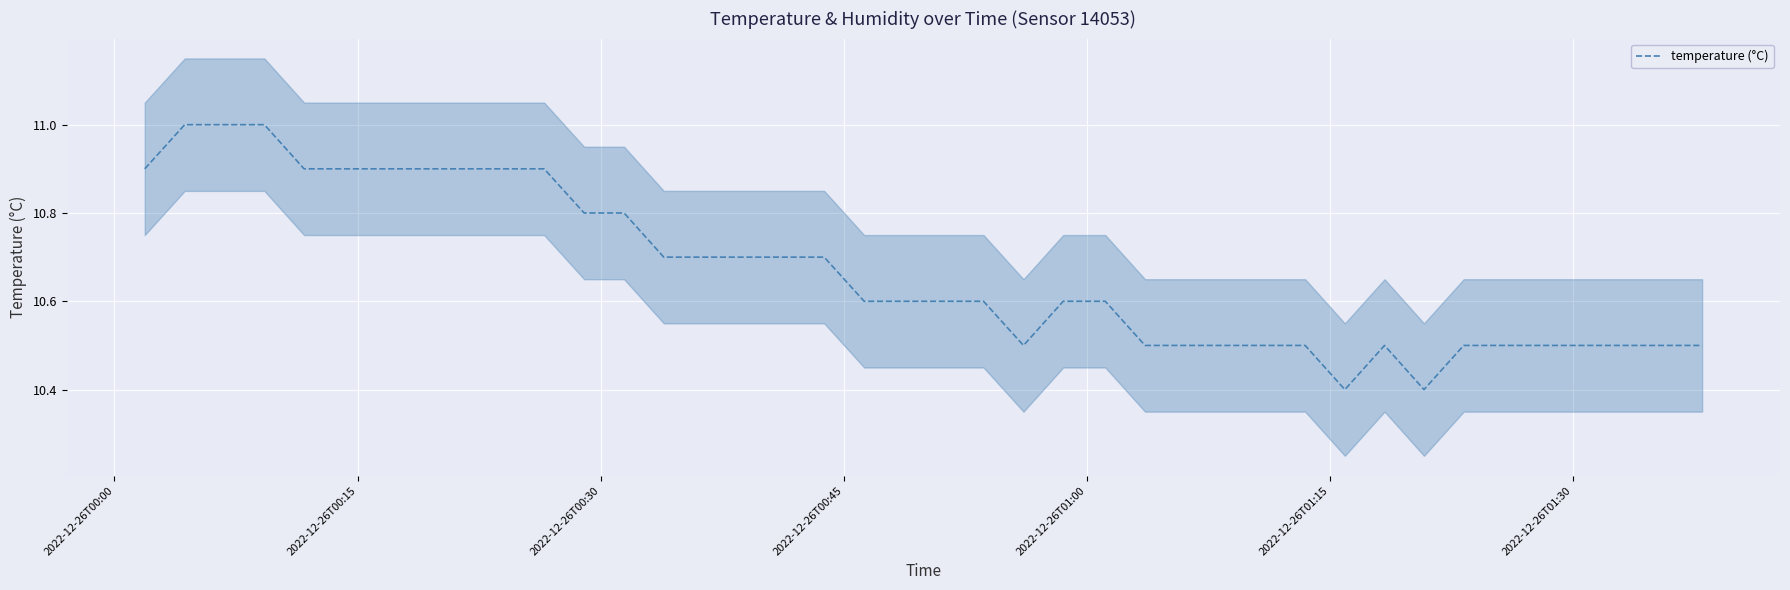

True or false: the data shows 5.5 at 26.

False